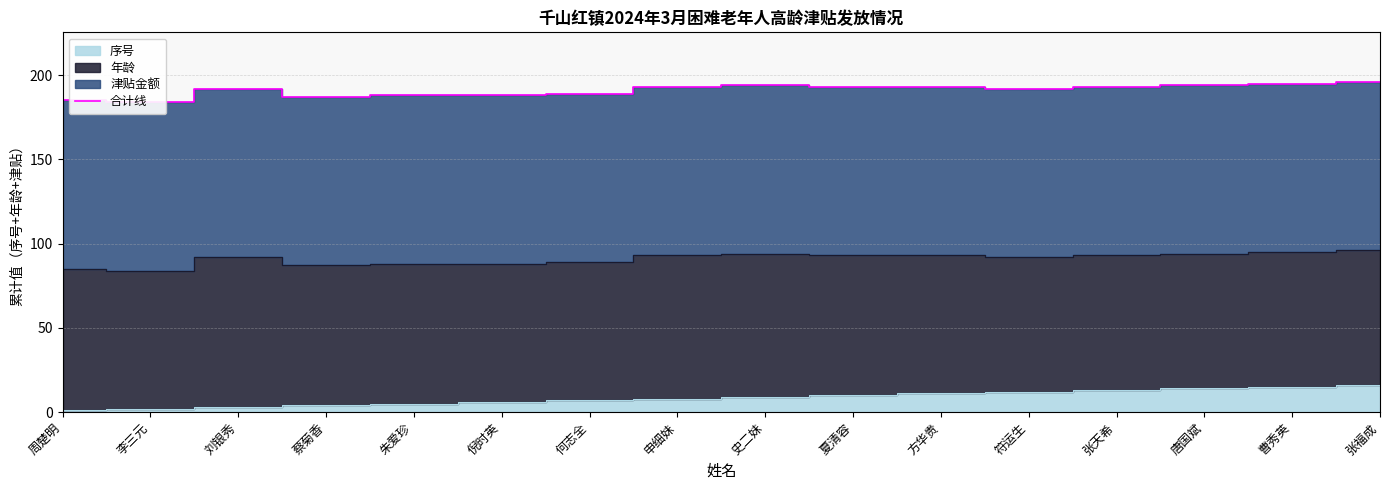

Read the value at 朱爱珍, to the nearest 5.

190